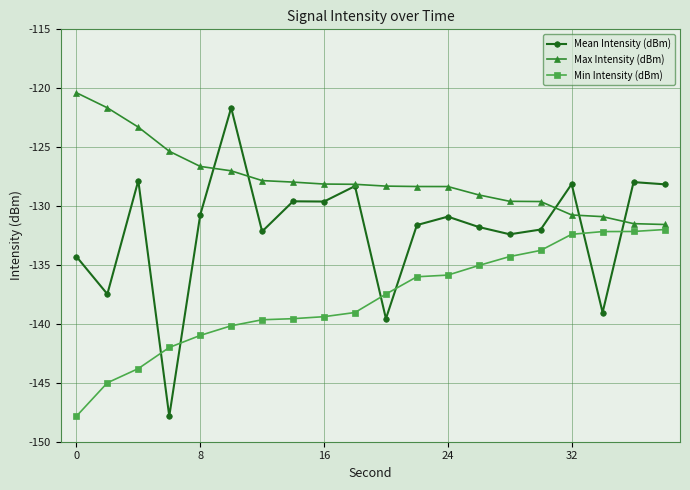

How many distinct data groups are displayed?

3